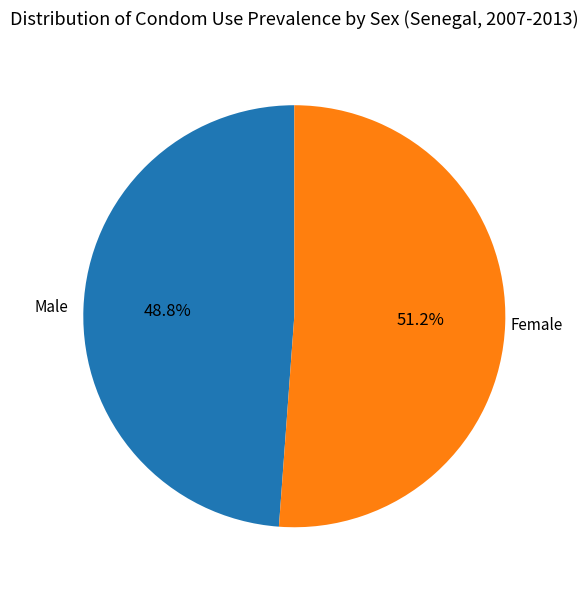

Which category has the biggest portion of the pie?

Female